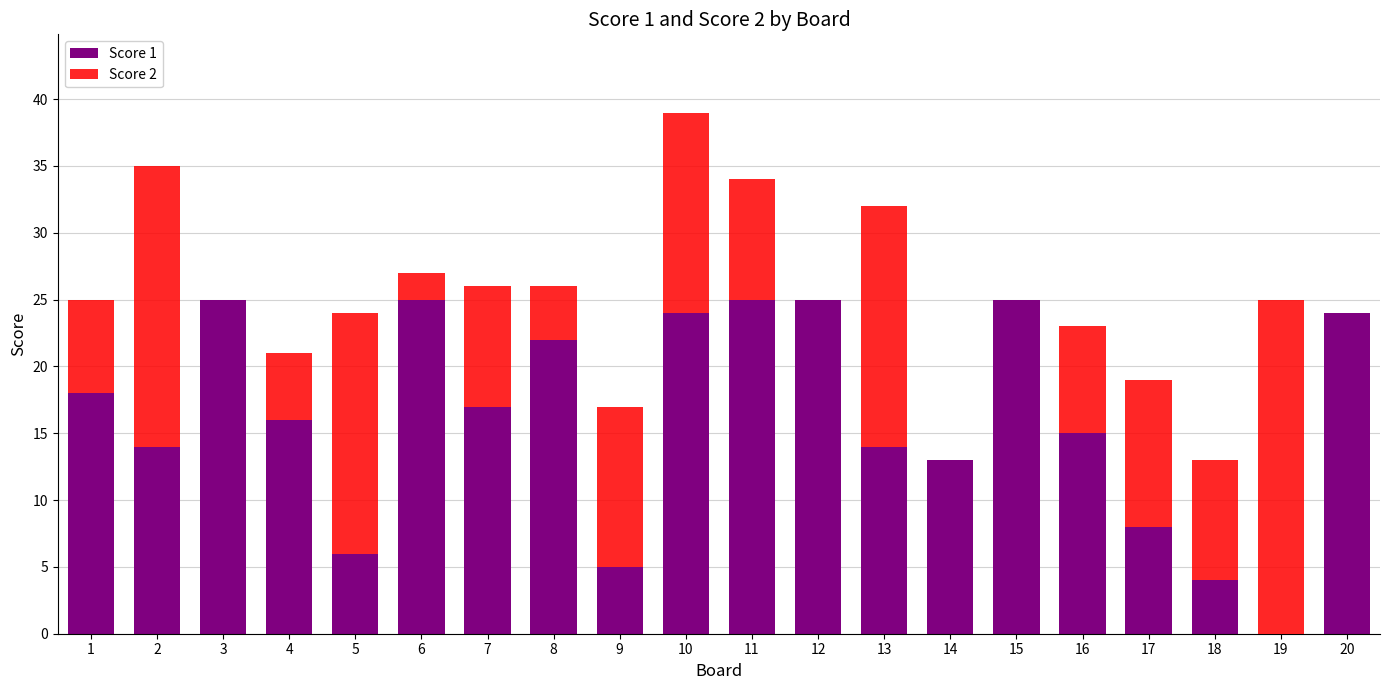

True or false: Score 1 has a value of 14 at 6.

False